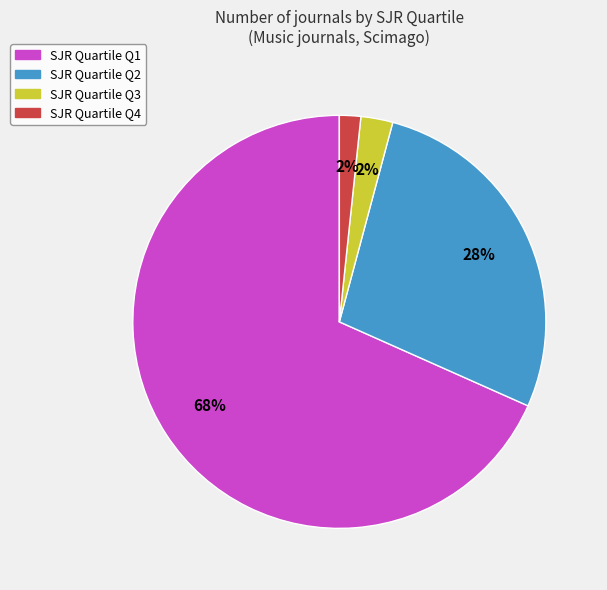

Is there any slice that represents more than half of the pie?

Yes